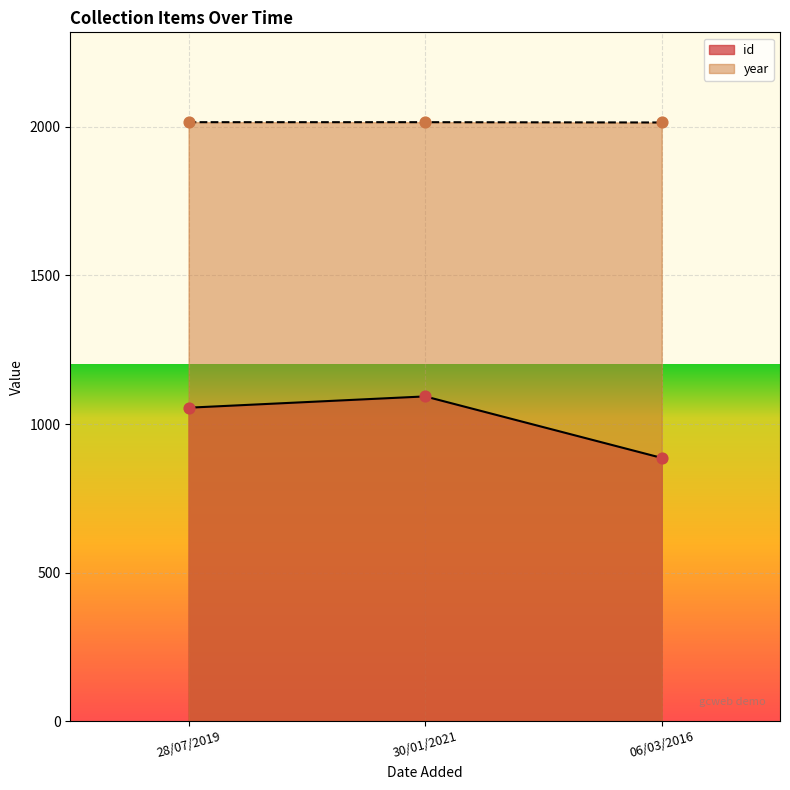

Is the value of id at 30/01/2021 greater than the value of year at 30/01/2021?

No